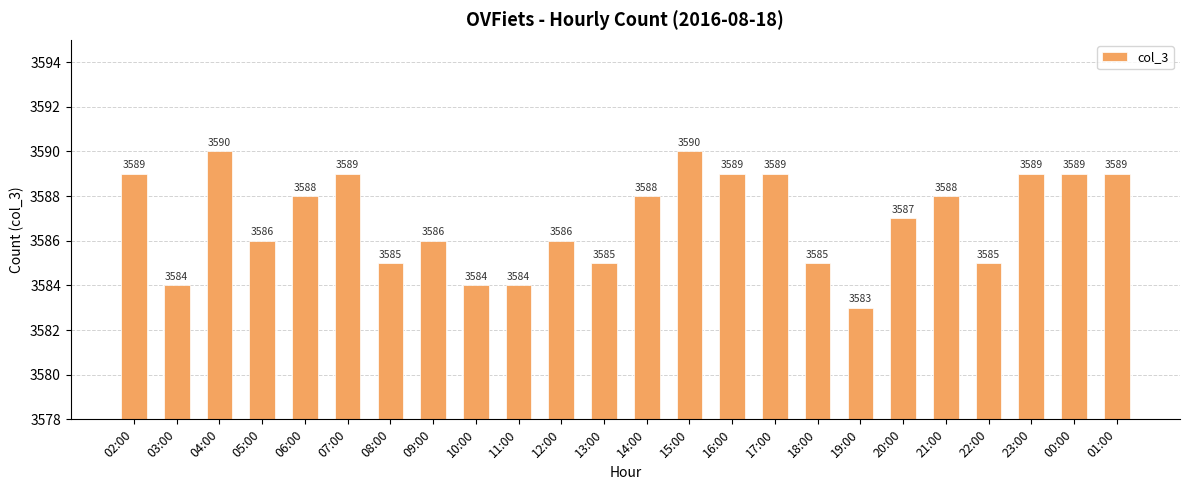

Are the bars grouped side by side (vs. stacked)?

No